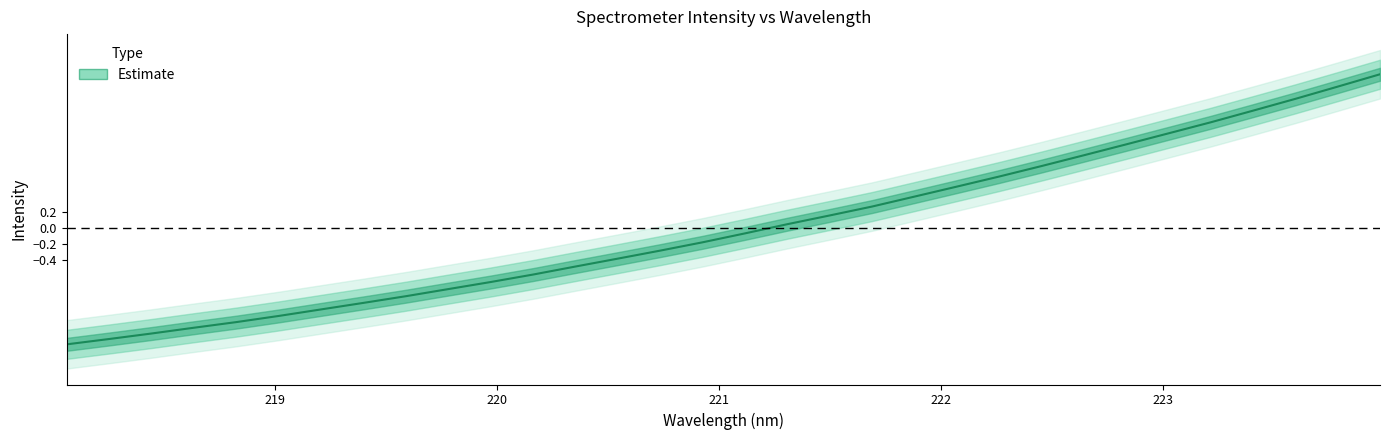

The value at 22 is 1.1. True or false?

False